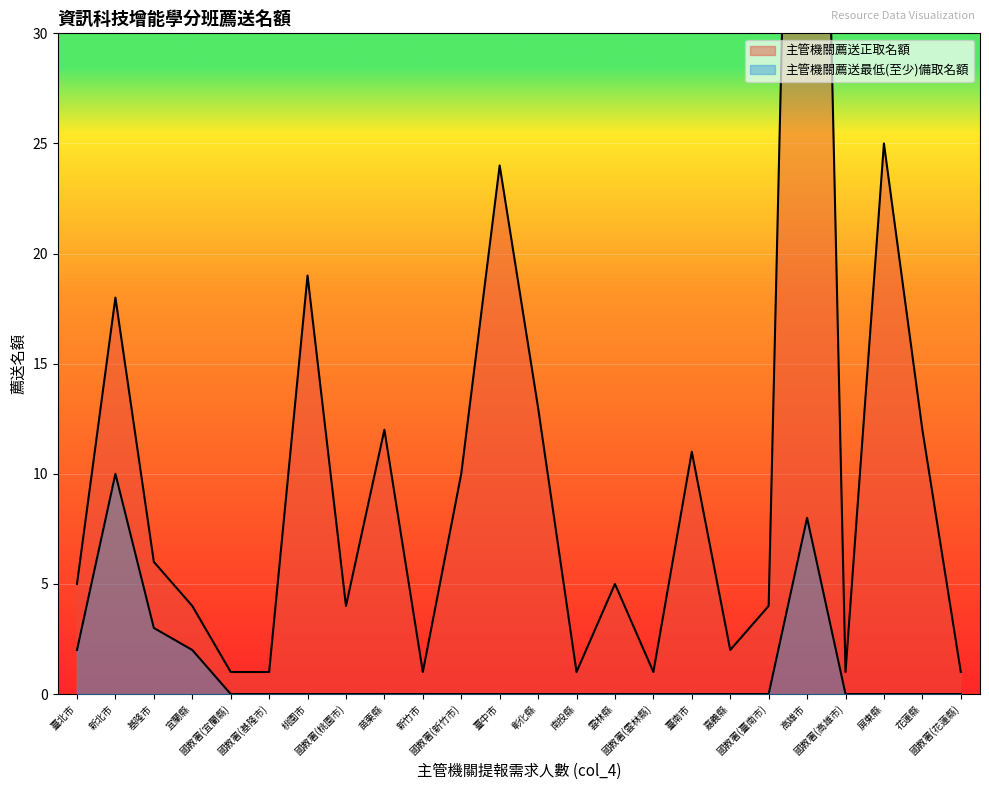

Reading left to right, transcribe all the data shown in this chart.

主管機關薦送正取名額: 5	18	6	4	1	1	19	4	12	1	10	24	13	1	5	1	11	2	4	79	1	25	12	1
主管機關薦送最低(至少)備取名額: 2	10	3	2	0	0	0	0	0	0	0	0	0	0	0	0	0	0	0	8	0	0	0	0